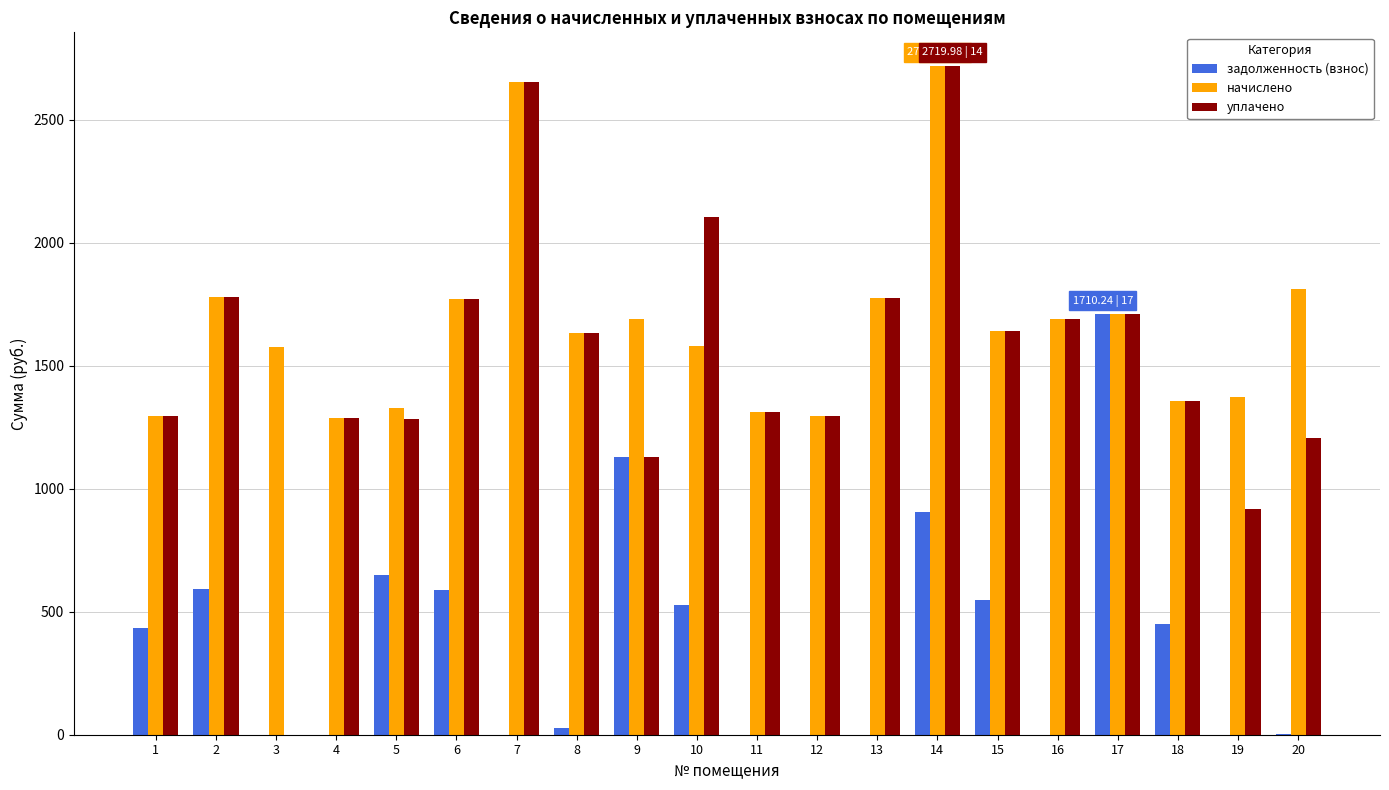

Is the value of начислено at 16 greater than the value of задолженность (взнос) at 20?

Yes